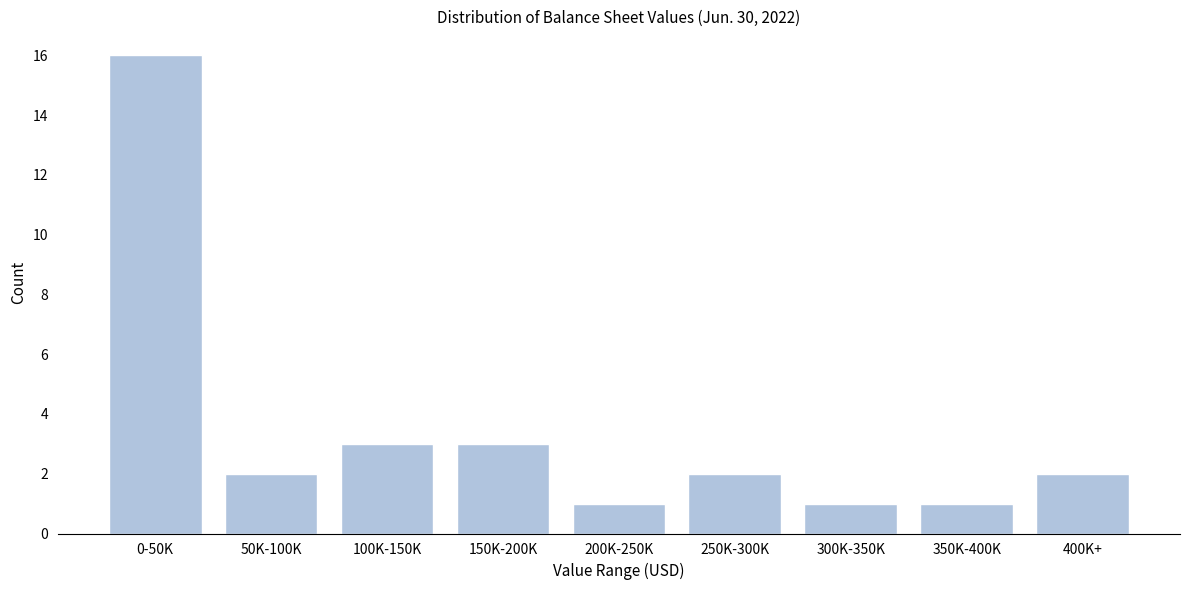

Reading right to left, transcribe all the data shown in this chart.

400K+=2	350K-400K=1	300K-350K=1	250K-300K=2	200K-250K=1	150K-200K=3	100K-150K=3	50K-100K=2	0-50K=16